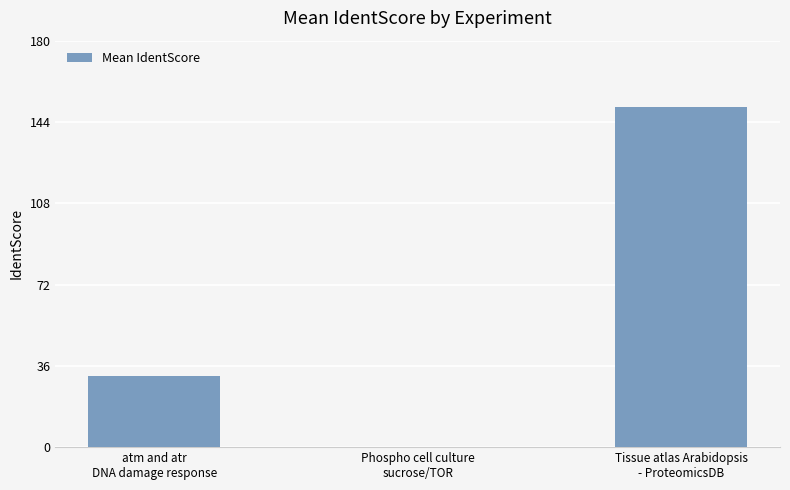

What is the sum of all values?

182.1